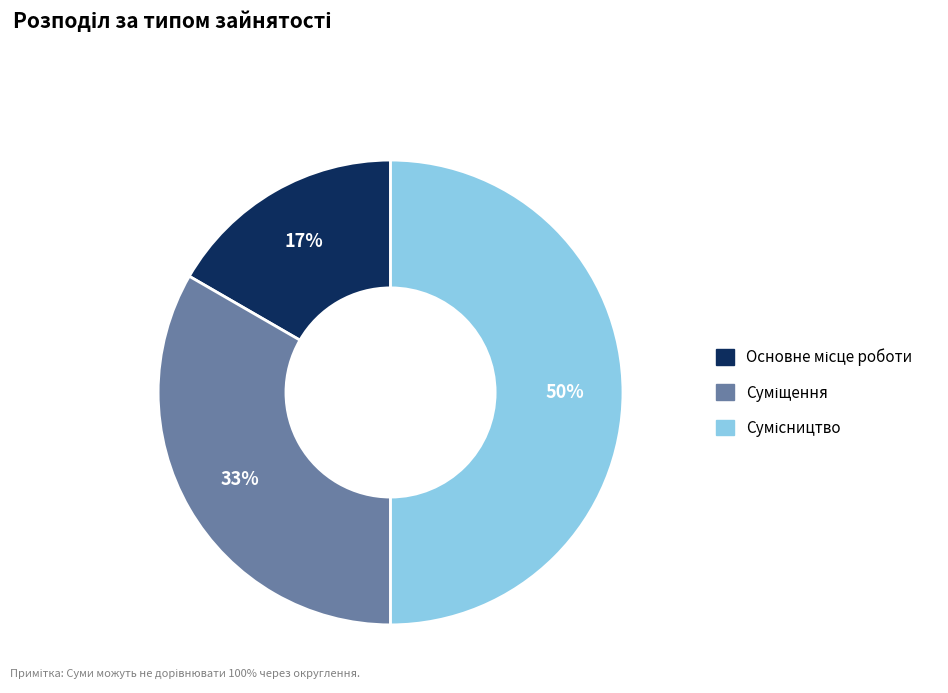

To the nearest percent, what is the difference between the largest and smallest slice percentages?

33%